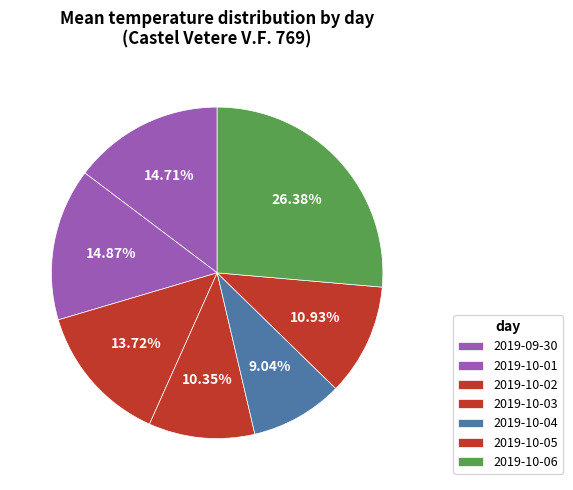

To the nearest percent, what portion does 2019-10-02 represent?

14%